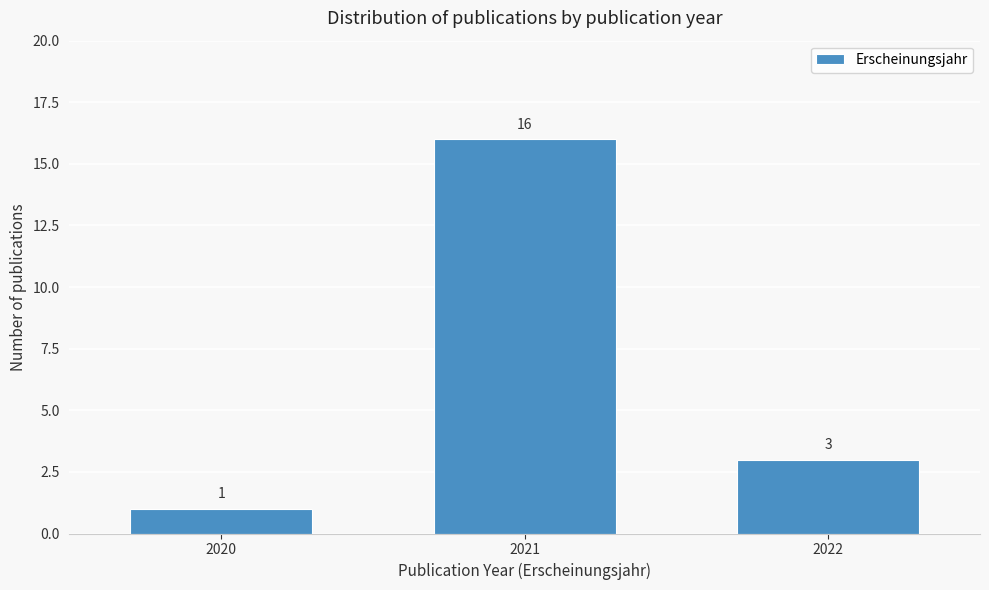

Reading left to right, list all the values displayed in this chart.

2020=1	2021=16	2022=3